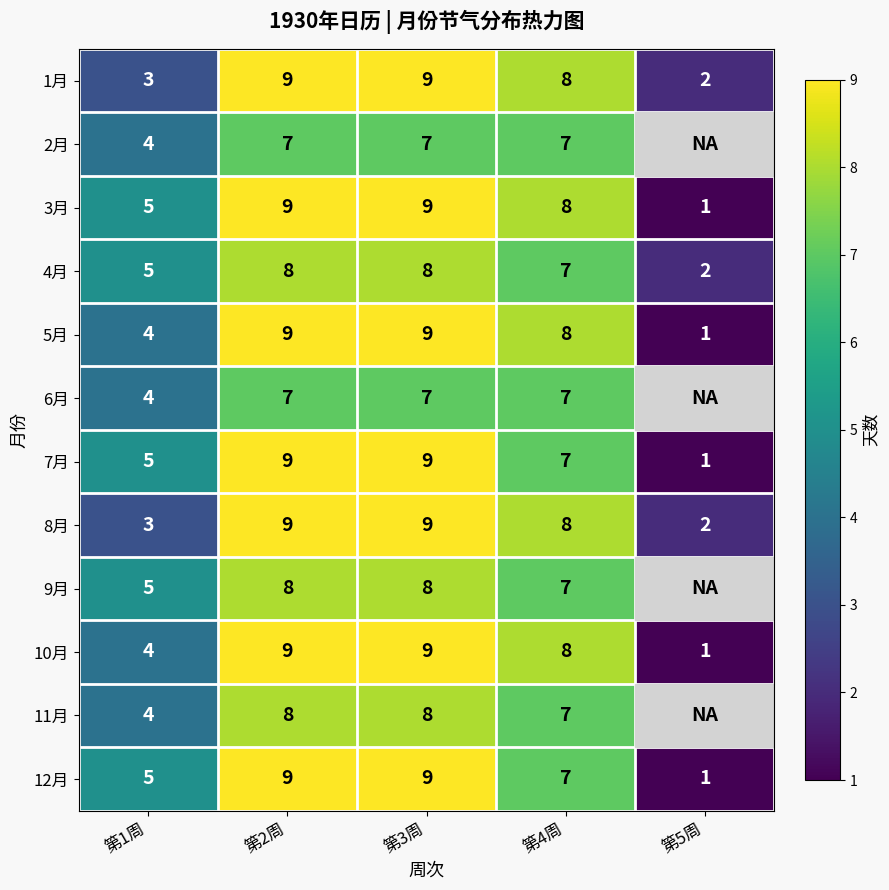

What is the maximum value shown in the chart?

9